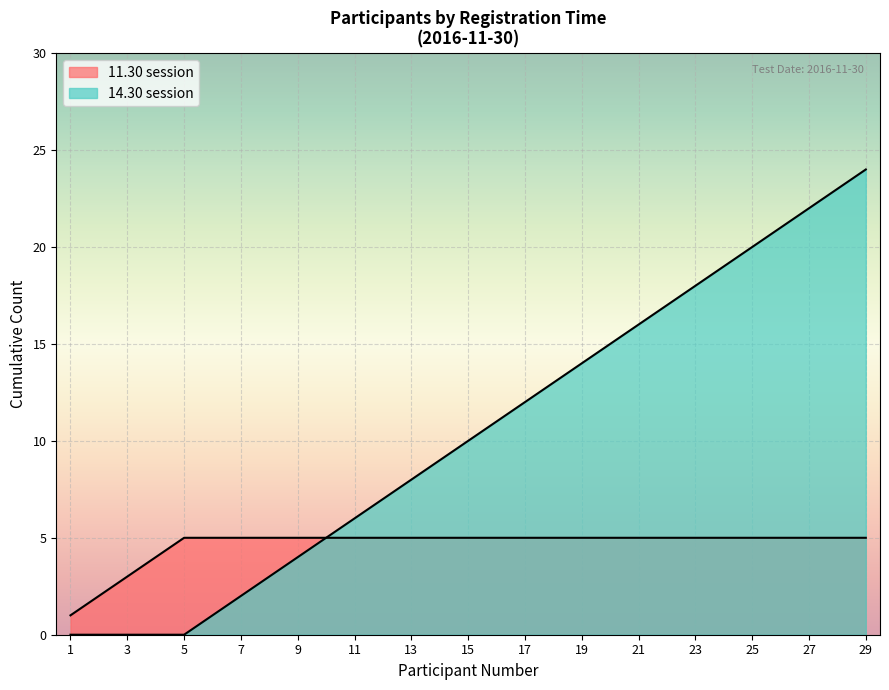

True or false: the data shows 13 at 25.

False